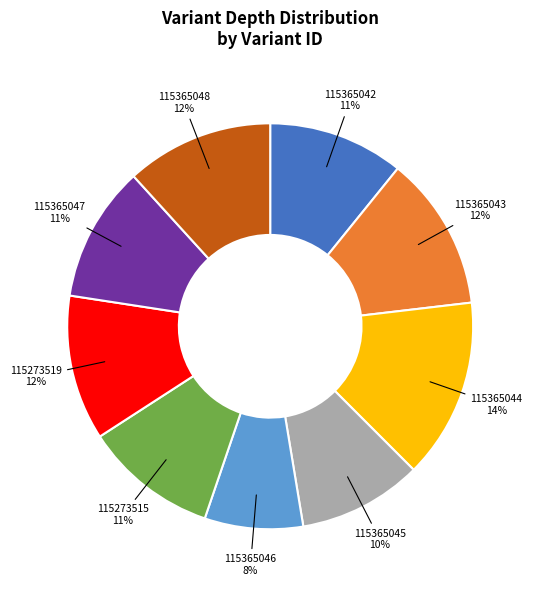

To the nearest percent, what portion does 115365044 represent?

14%